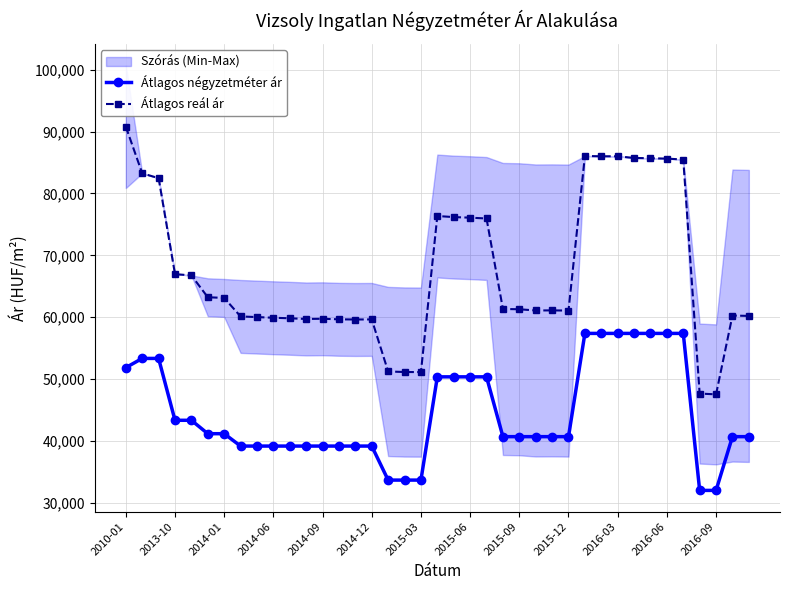

True or false: Átlagos reál ár and Átlagos négyzetméter ár intersect in this chart.

False